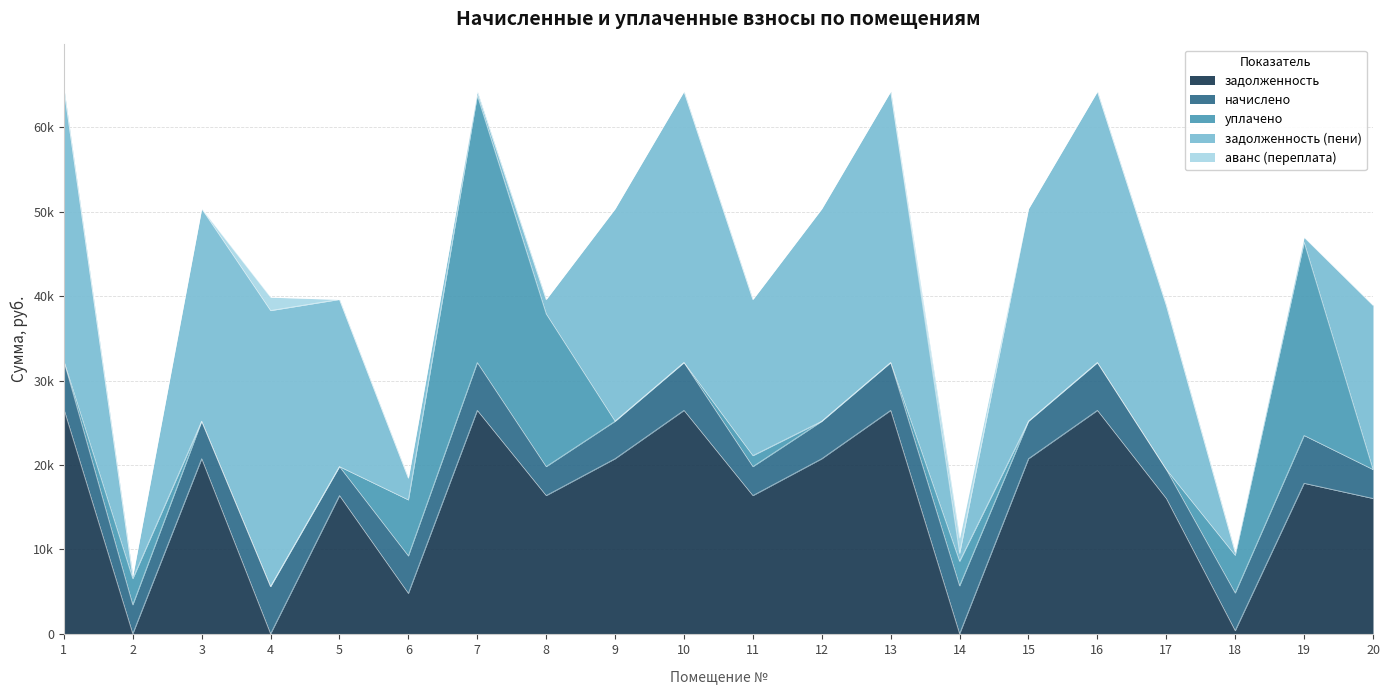

At 18, list the series in order from largest to smallest.

начислено, уплачено, задолженность (пени), задолженность, аванс (переплата)